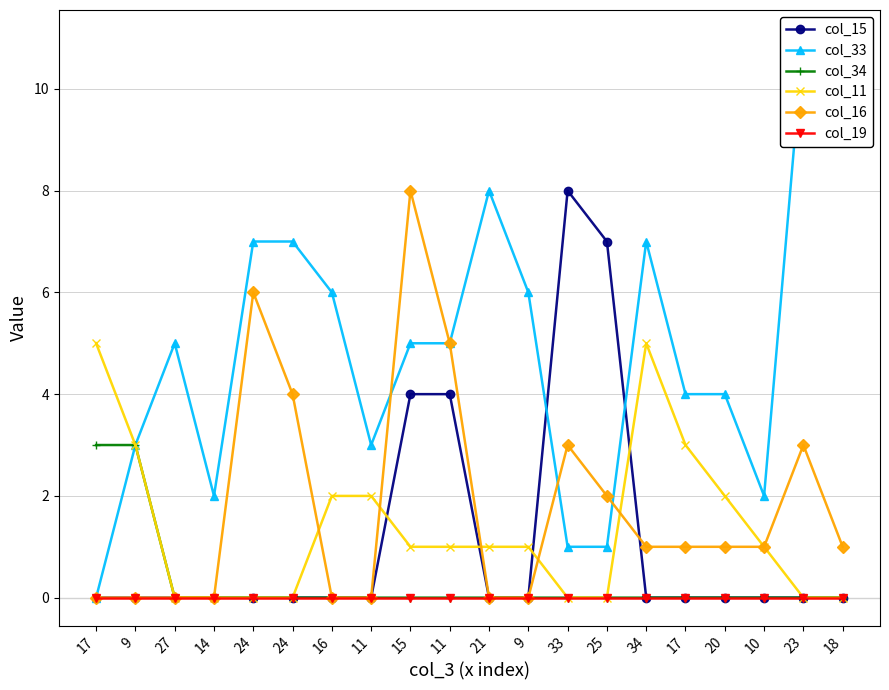

What is the highest value of the col_11 series?

5